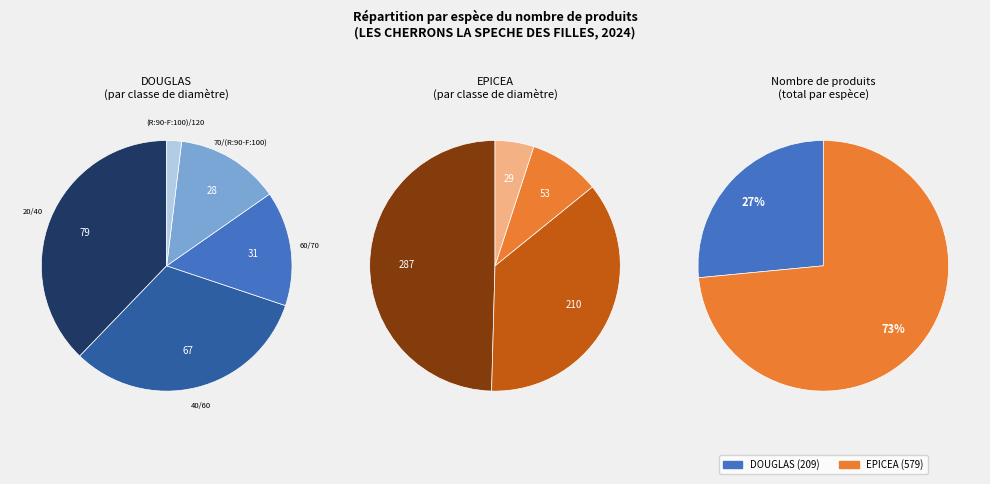

Between 4 and 3, which is larger?

3